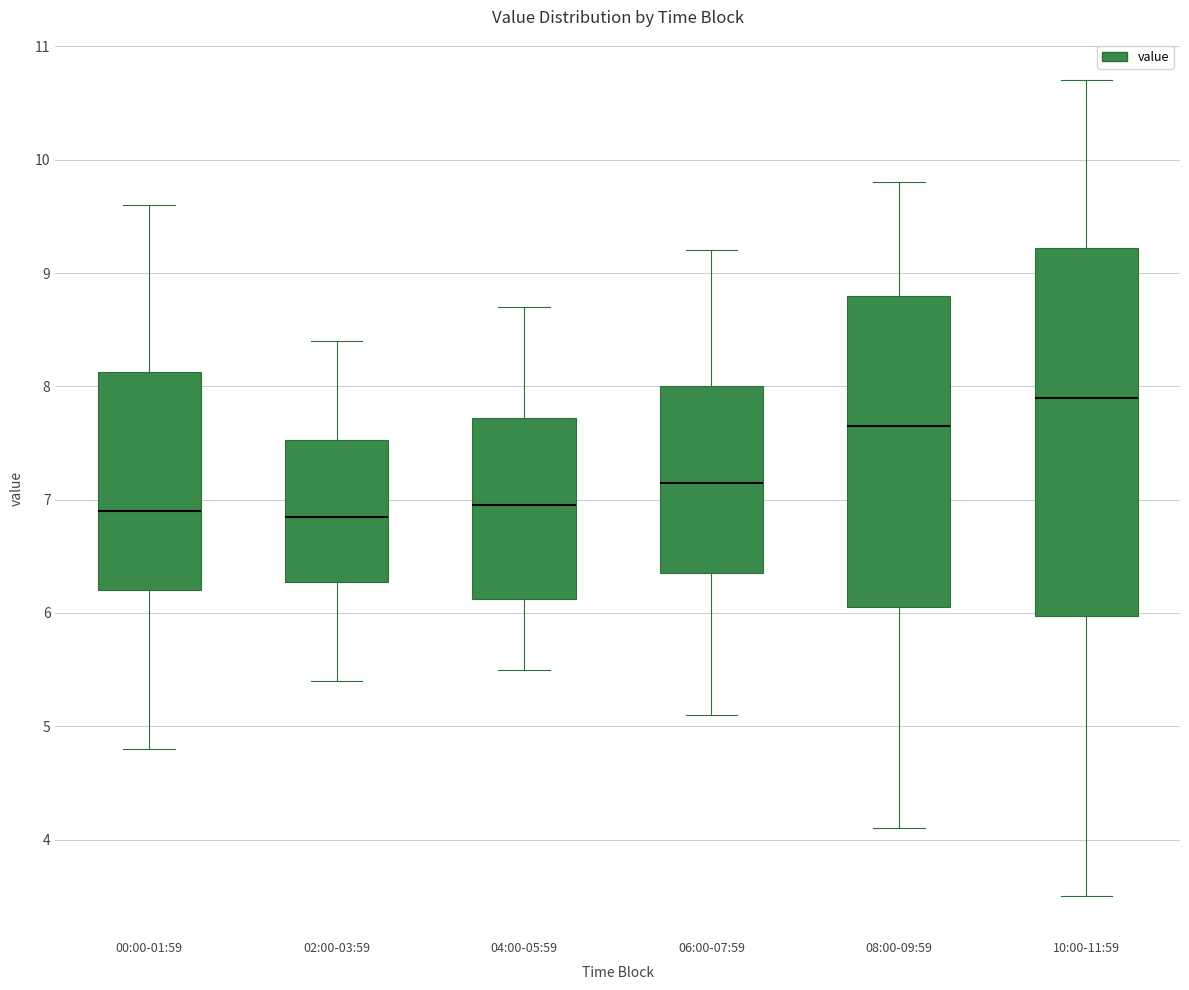

Where does the upper whisker of the box for 02:00-03:59 end on the y-axis? The values are not printed on the chart, so give them approximately, as read against the axis.

8.4